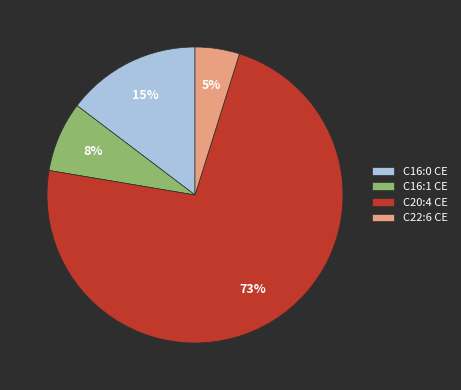

How many segments does this pie chart have?

4